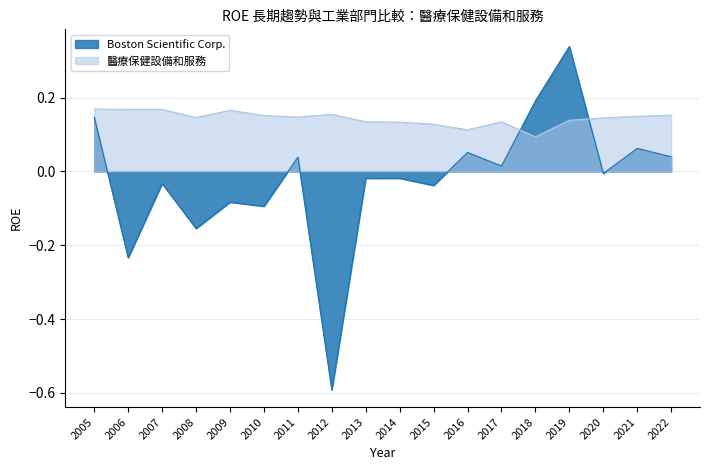

What is the minimum value for 醫療保健設備和服務?

0.1